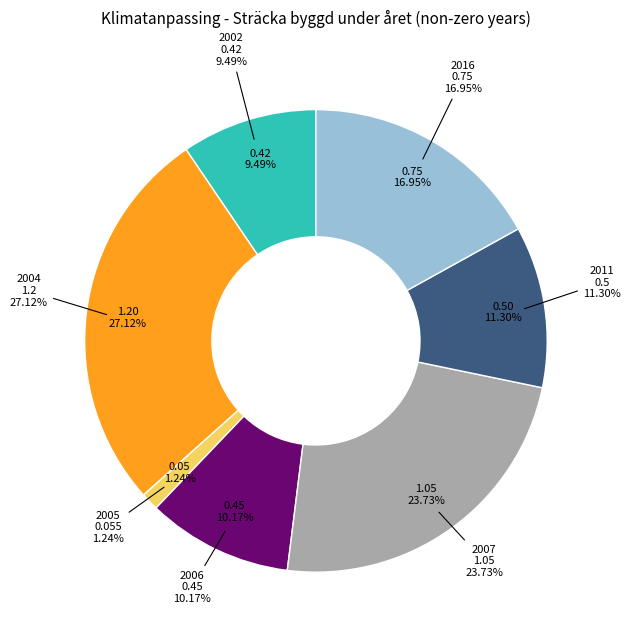

To the nearest percent, what is the combined percentage of 2006 and 2002?

20%